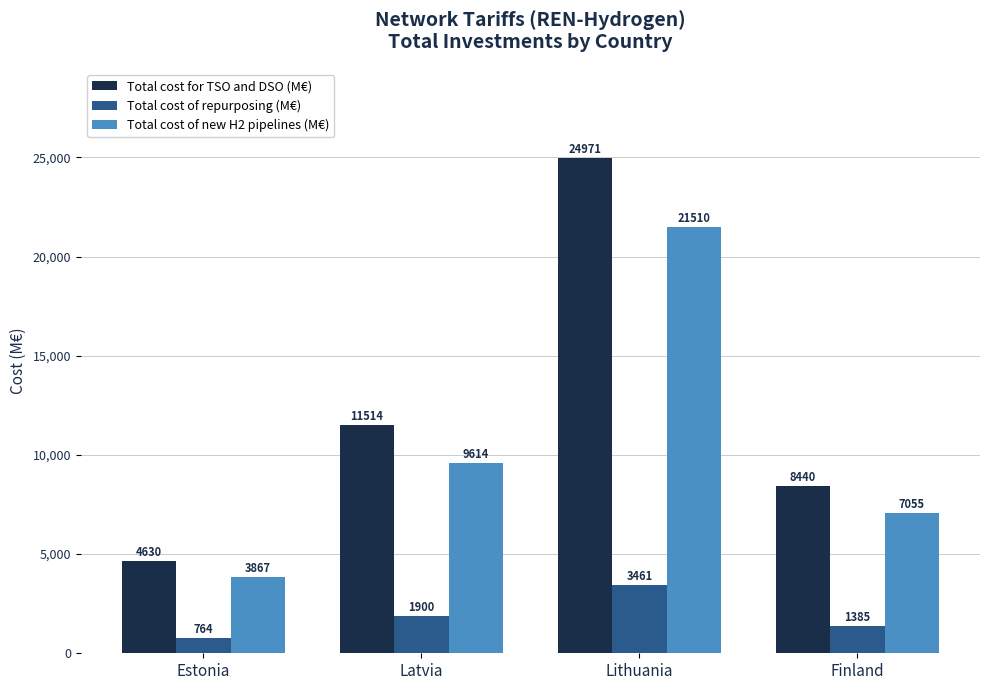

What are all the series names shown in the legend?

Total cost for TSO and DSO (M€), Total cost of repurposing (M€), Total cost of new H2 pipelines (M€)